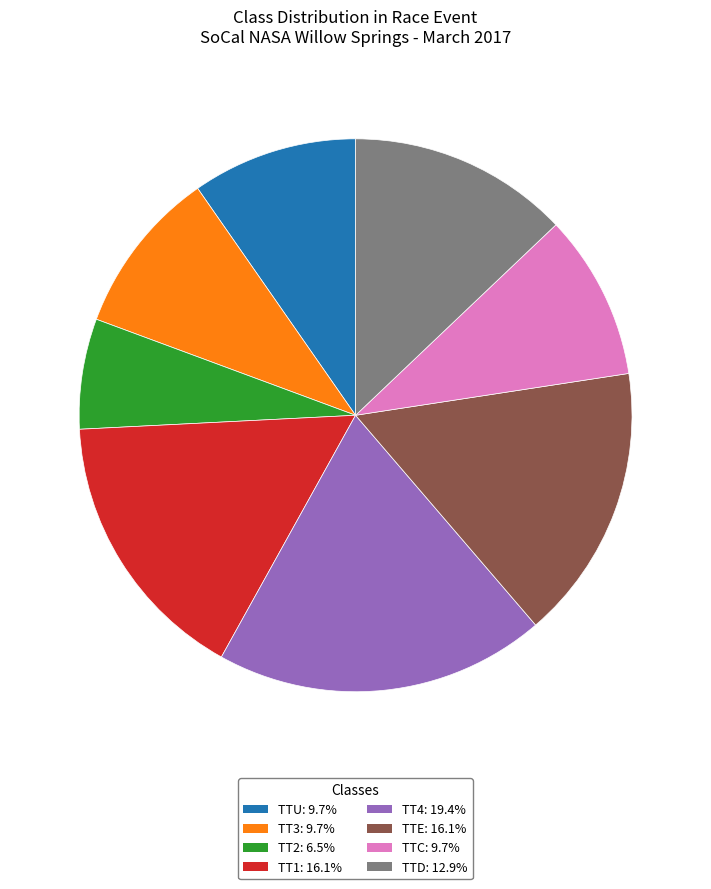

What is the ratio of the value at TTD to the value at TT4?

0.7